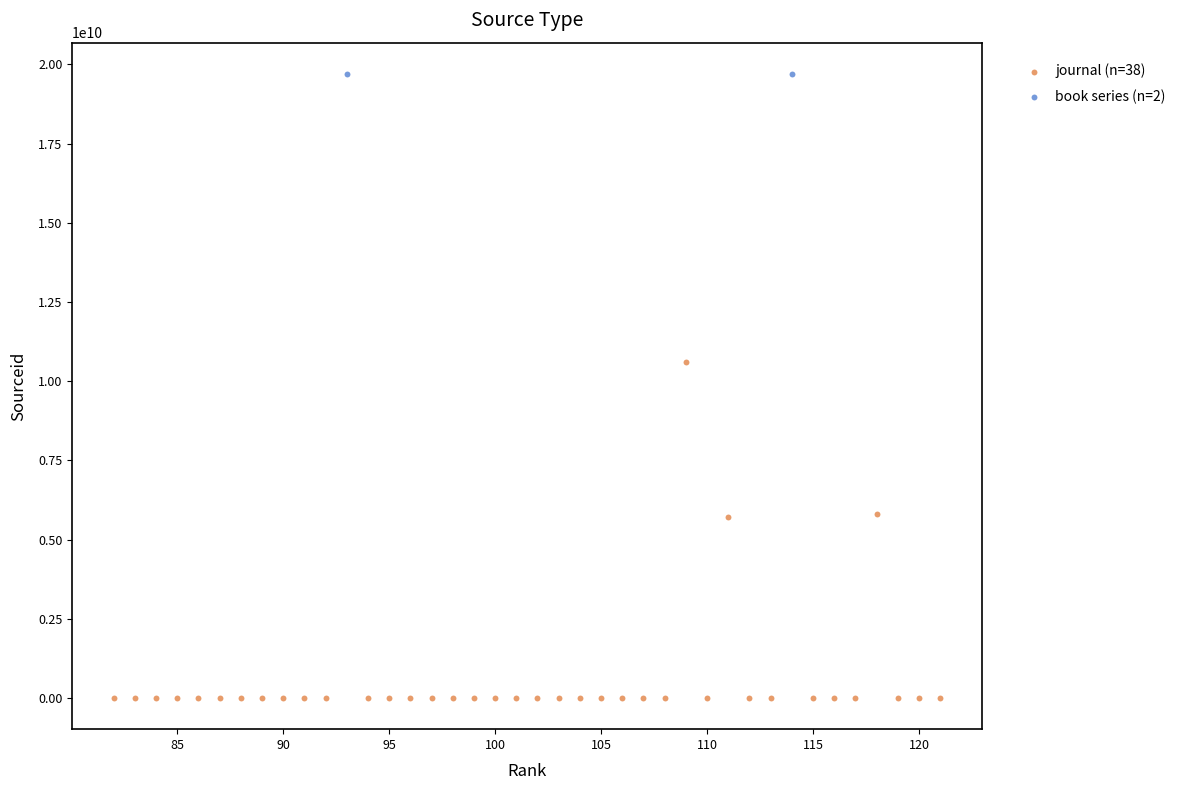

What are all the series names shown in the legend?

journal (n=38), book series (n=2)